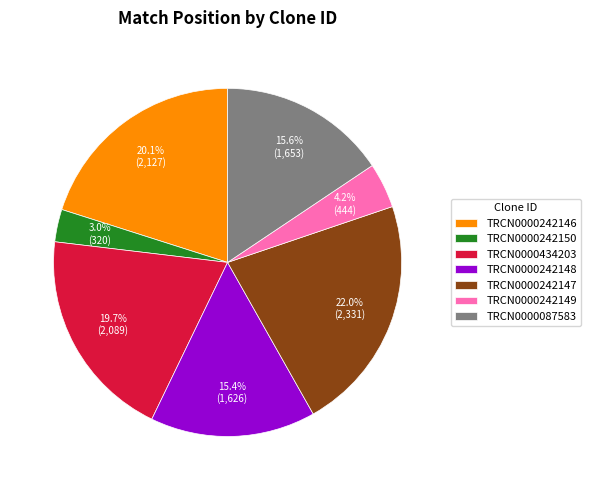

Does TRCN0000242147 account for over 50% of the chart?

No